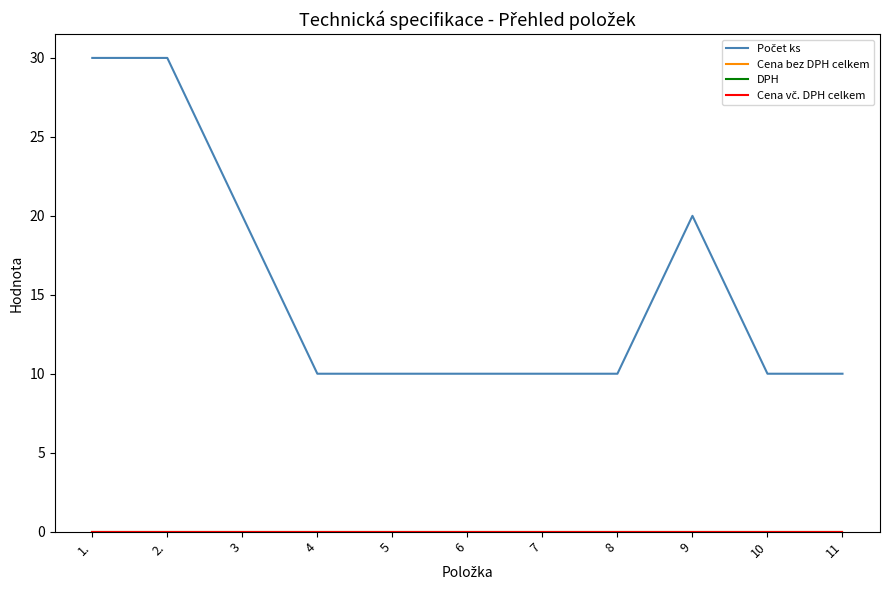

True or false: Cena bez DPH celkem and Počet ks cross at least once.

False